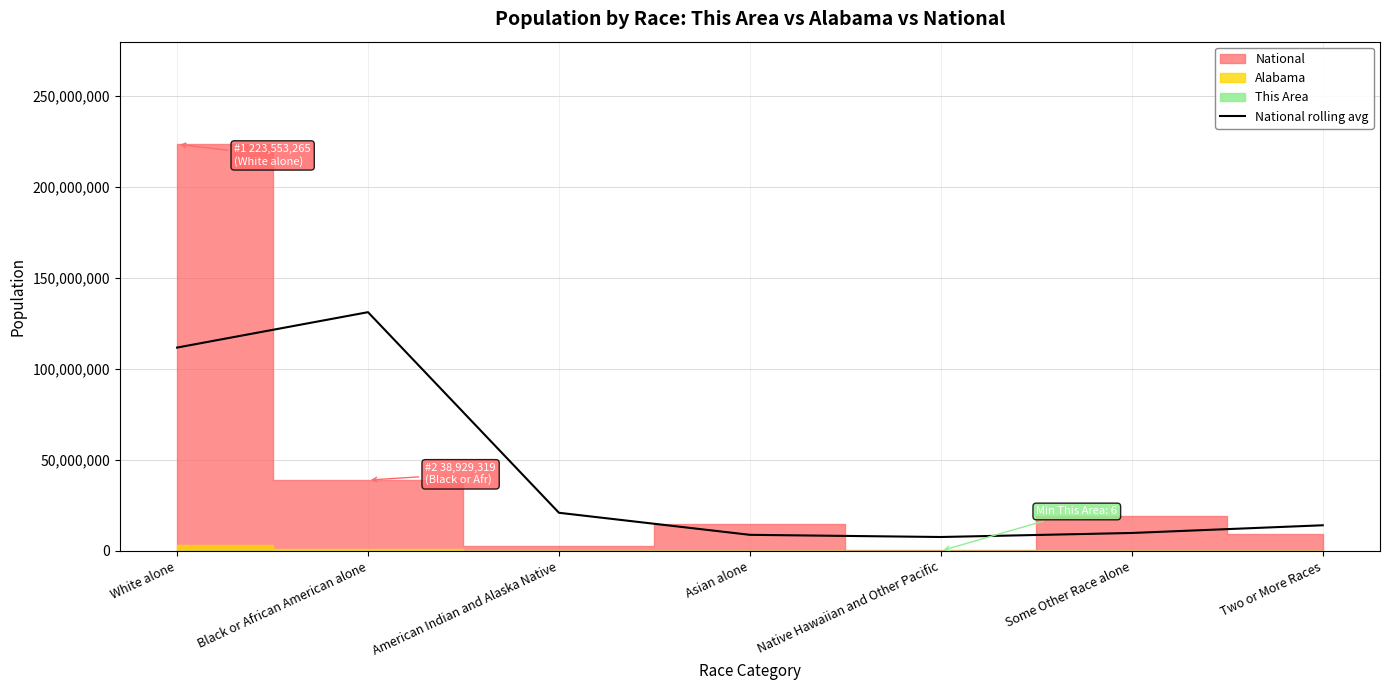

What is the average value?

43463000.2